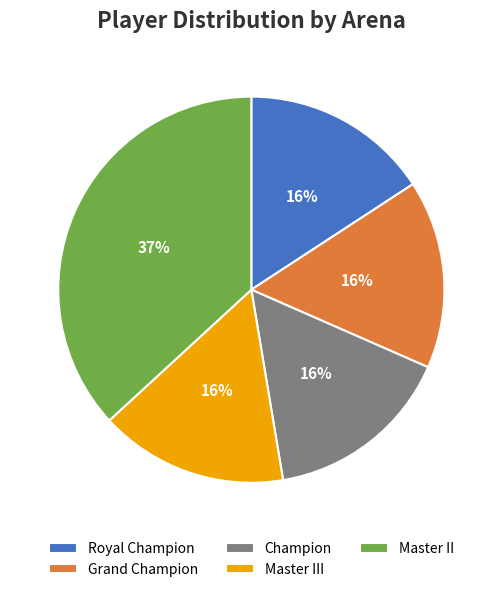

Combined, do Champion and Grand Champion account for over 50%?

No